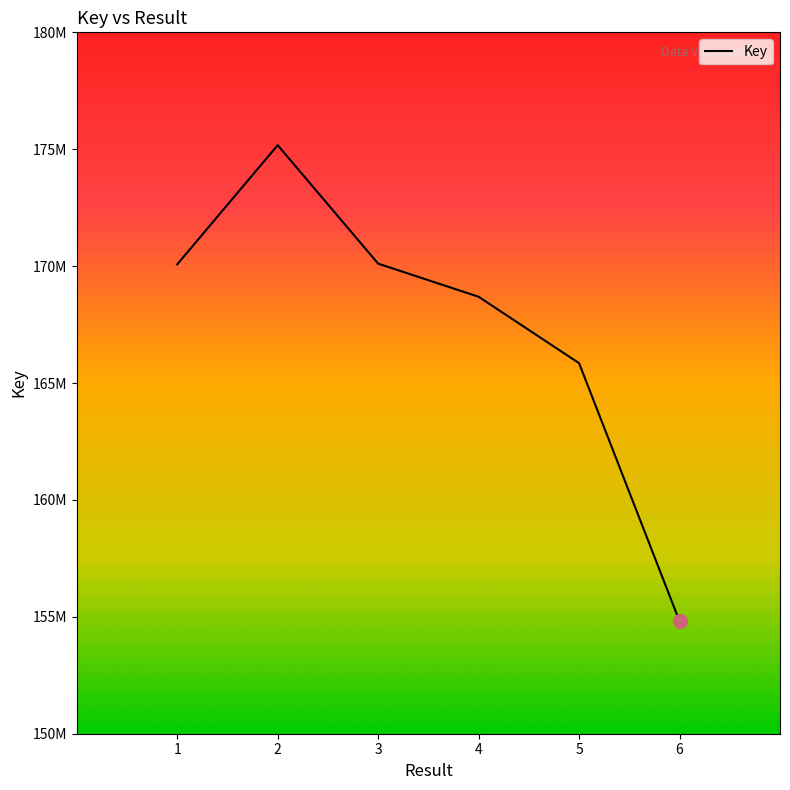

Is this an area chart (filled region under the line)?

No